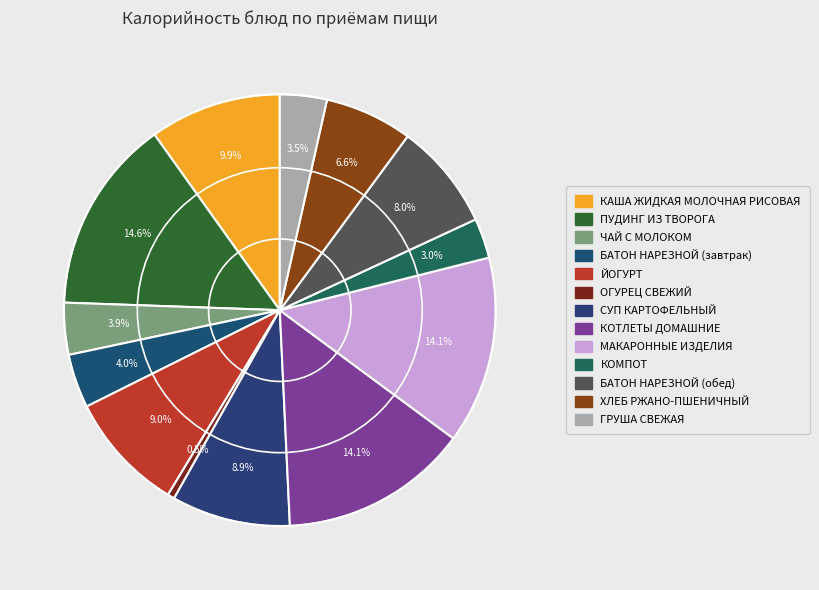

What is the largest slice in the pie chart?

ПУДИНГ ИЗ ТВОРОГА